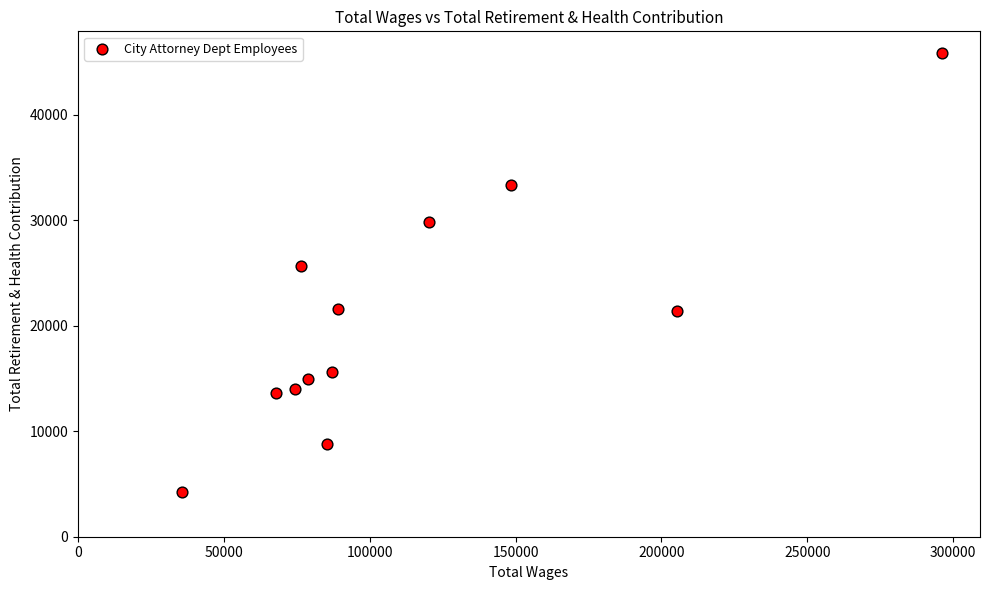

What is the average Y value?

20743